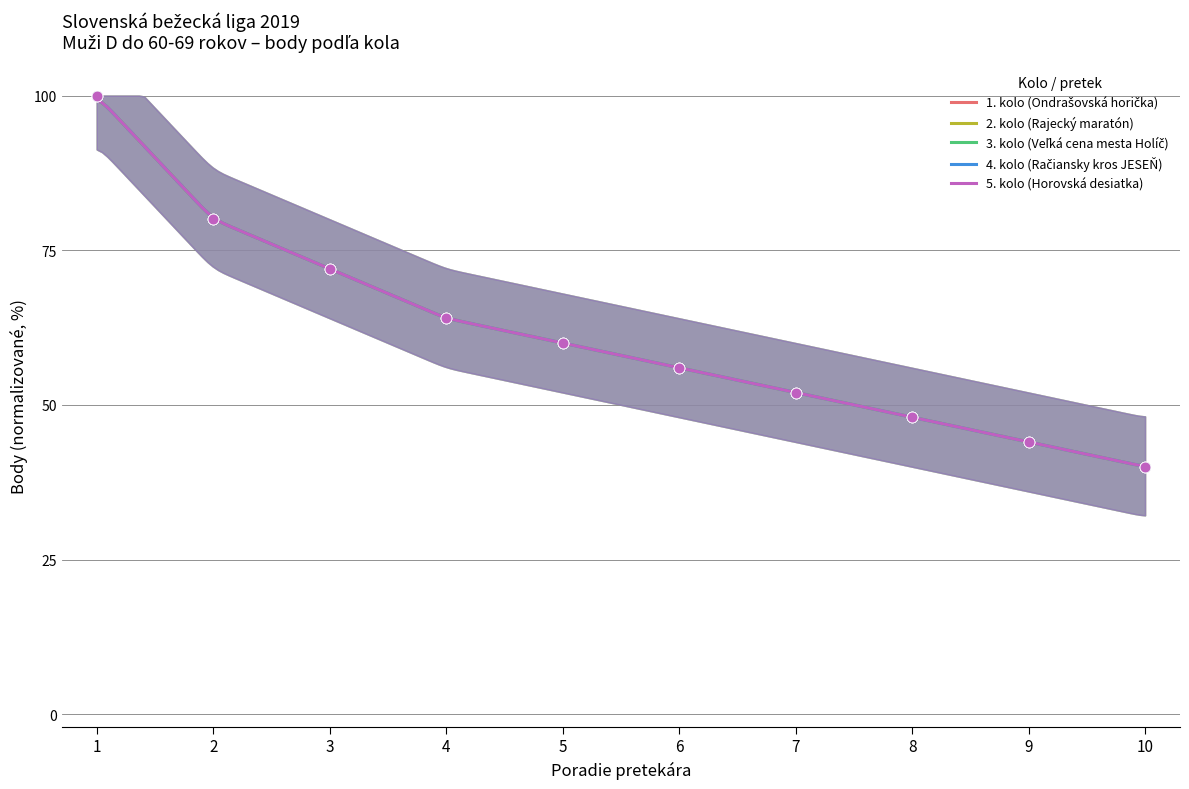

At which category is the sum across all series the highest?

1